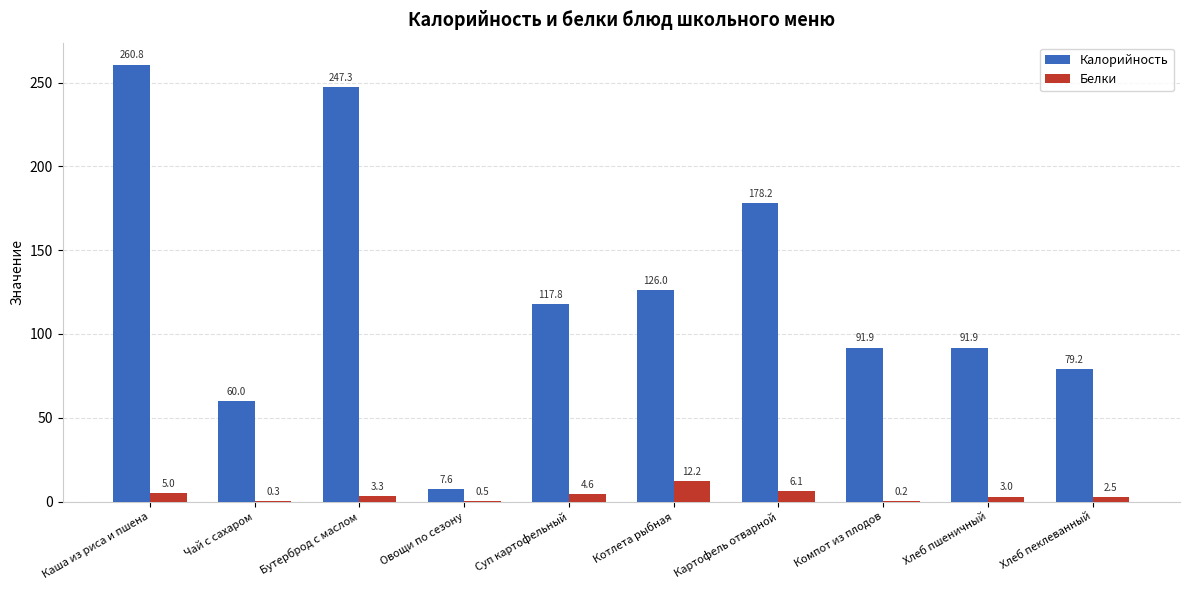

What is the highest value of the Белки series?

12.2